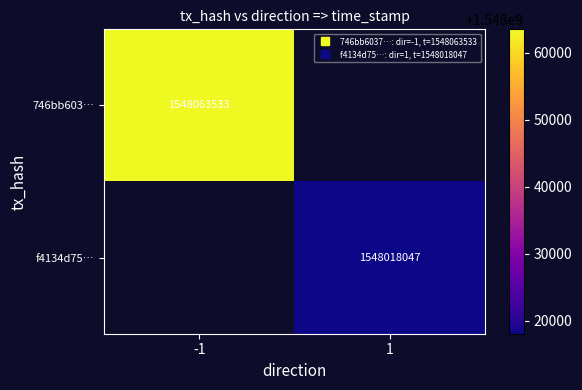

What is the smallest value displayed?

1548018047.0